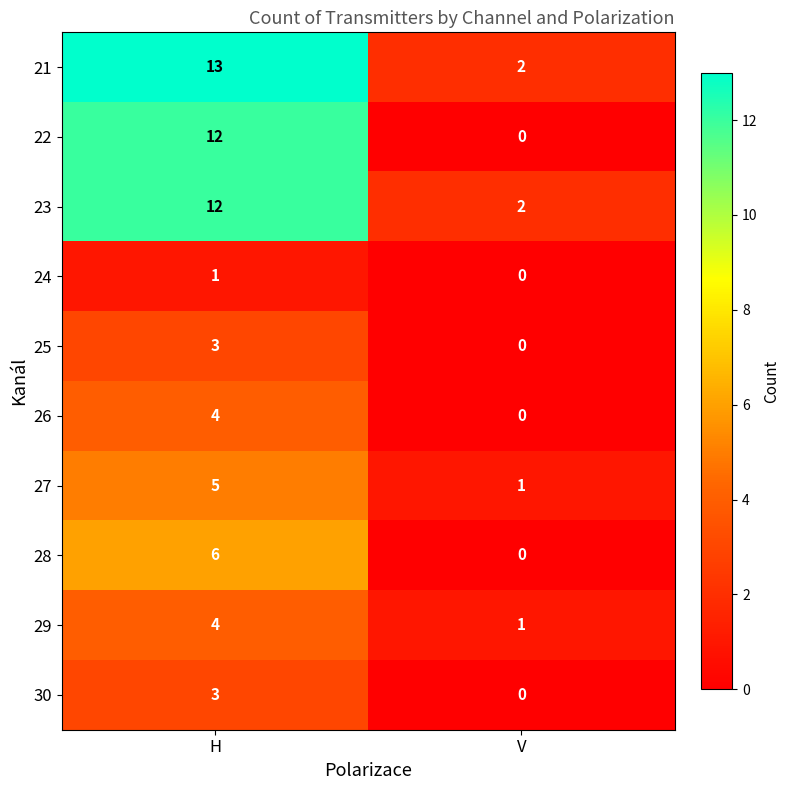

True or false: 25 has a value of 3 at H.

True